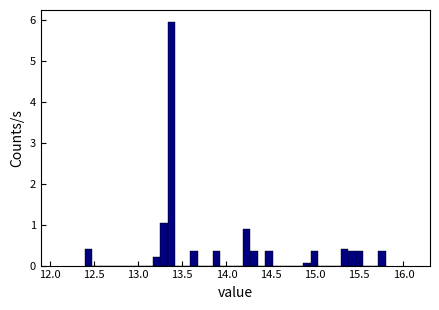

Around what value on the x-axis is the tallest bar? Give the approximate position of its centre, as read against the axis.

13.40